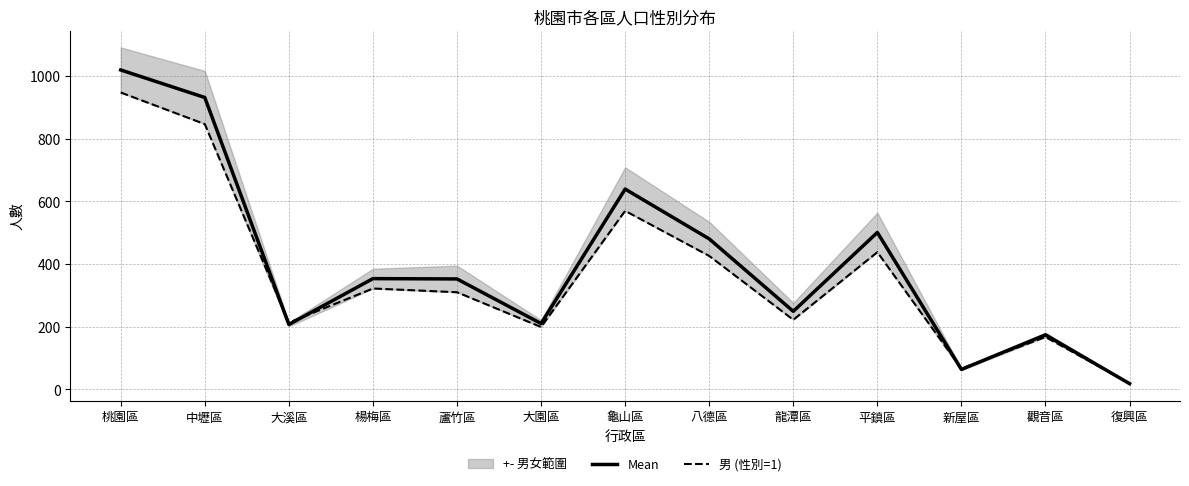

The value of Mean at 觀音區 is 308.8. True or false?

False